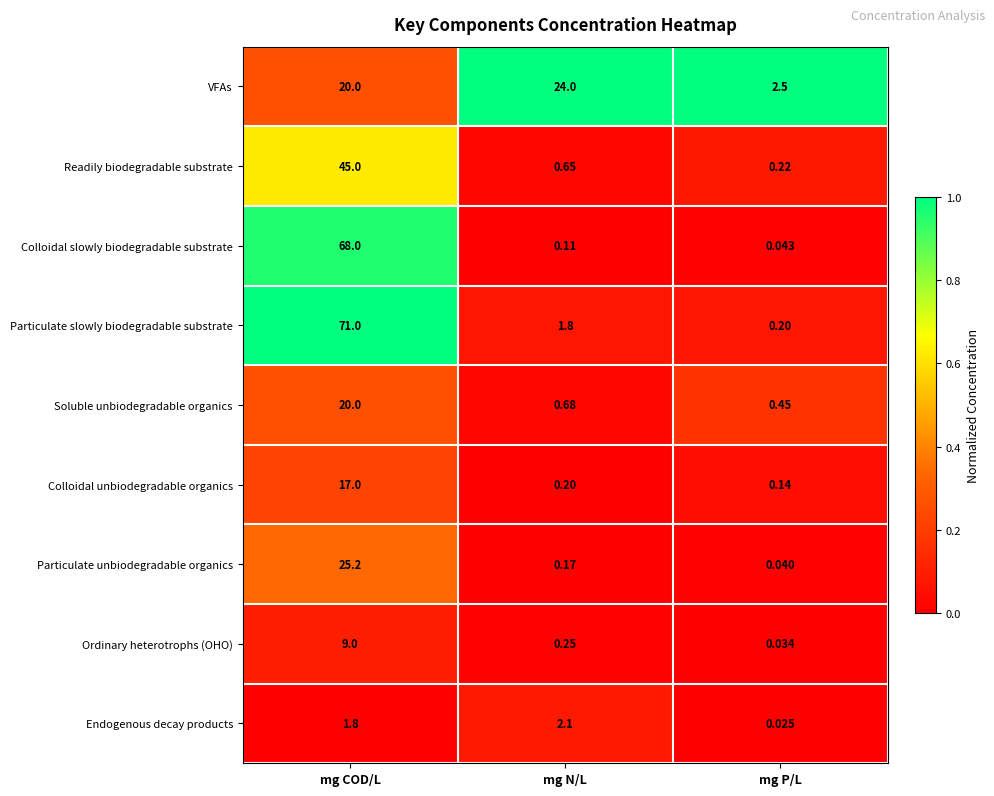

At which label is VFAs closest to 13?

mg COD/L